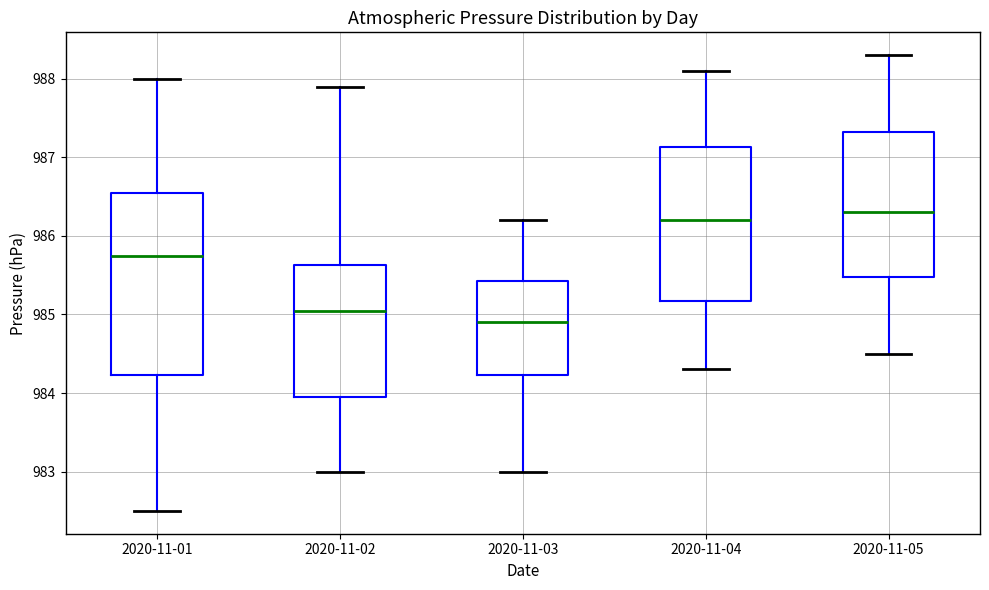

Reading left to right, read every box against the y-axis: the position of its median line, the range the box covers, and the ends of its whiskers. The values are not printed on the chart, so give them approximately, as read against the axis.

2020-11-01: median 985.8, box 984.2 to 986.6, whiskers 982.5 to 988.0
2020-11-02: median 985.1, box 984.0 to 985.6, whiskers 983.0 to 987.9
2020-11-03: median 984.9, box 984.2 to 985.4, whiskers 983.0 to 986.2
2020-11-04: median 986.2, box 985.2 to 987.1, whiskers 984.3 to 988.1
2020-11-05: median 986.3, box 985.5 to 987.3, whiskers 984.5 to 988.3